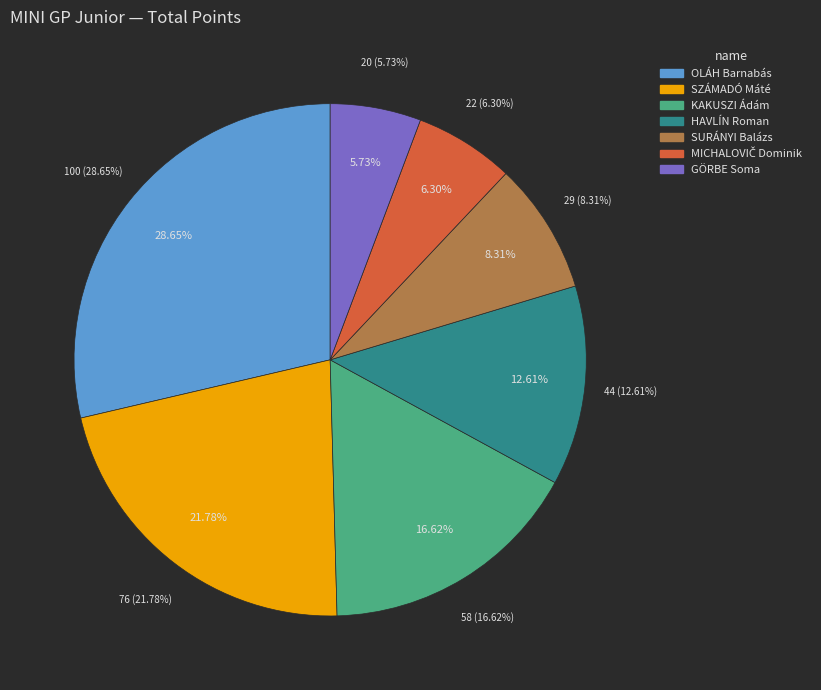

Which category has the smallest portion of the pie?

GÖRBE Soma